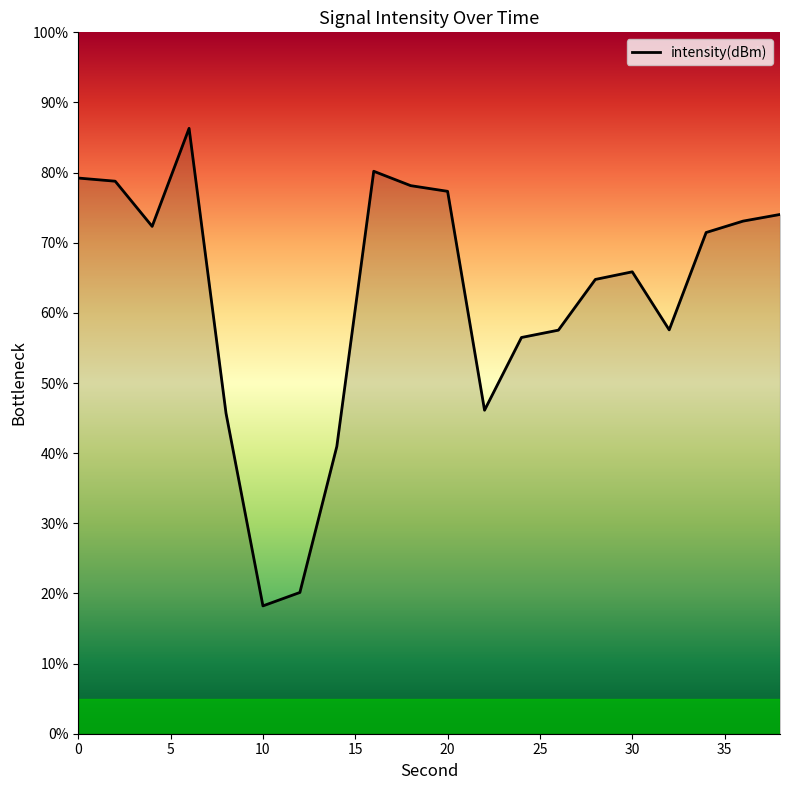

What is the smallest value displayed?

18.2